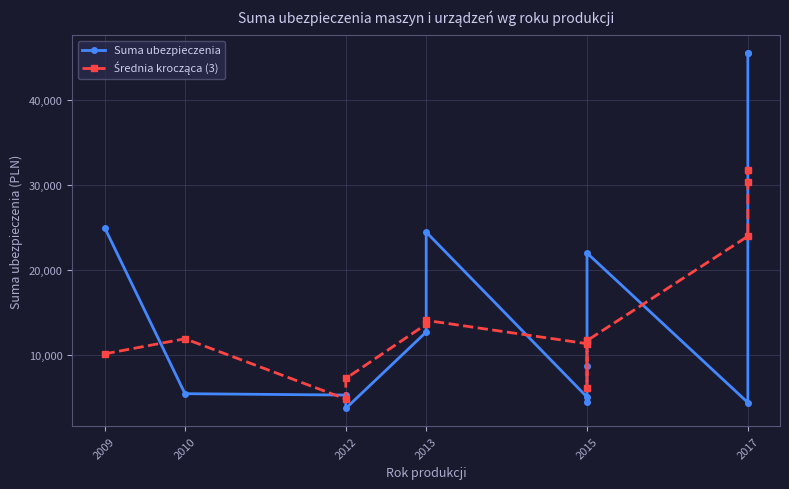

How many values in the Suma ubezpieczenia series exceed 8714?

7